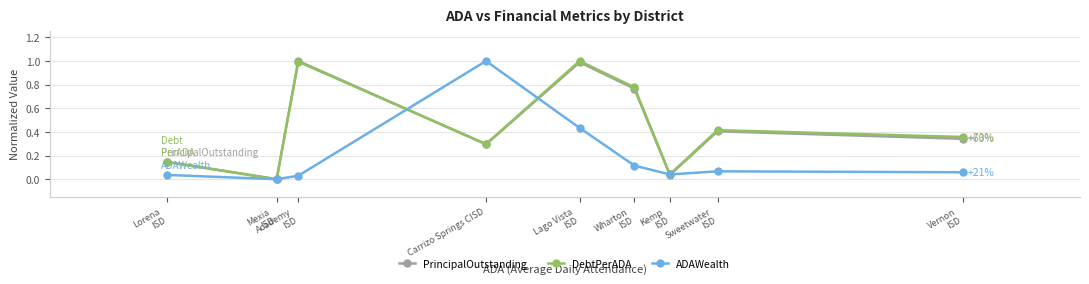

Where is DebtPerADA nearest to the value 0?

Mexia
ISD